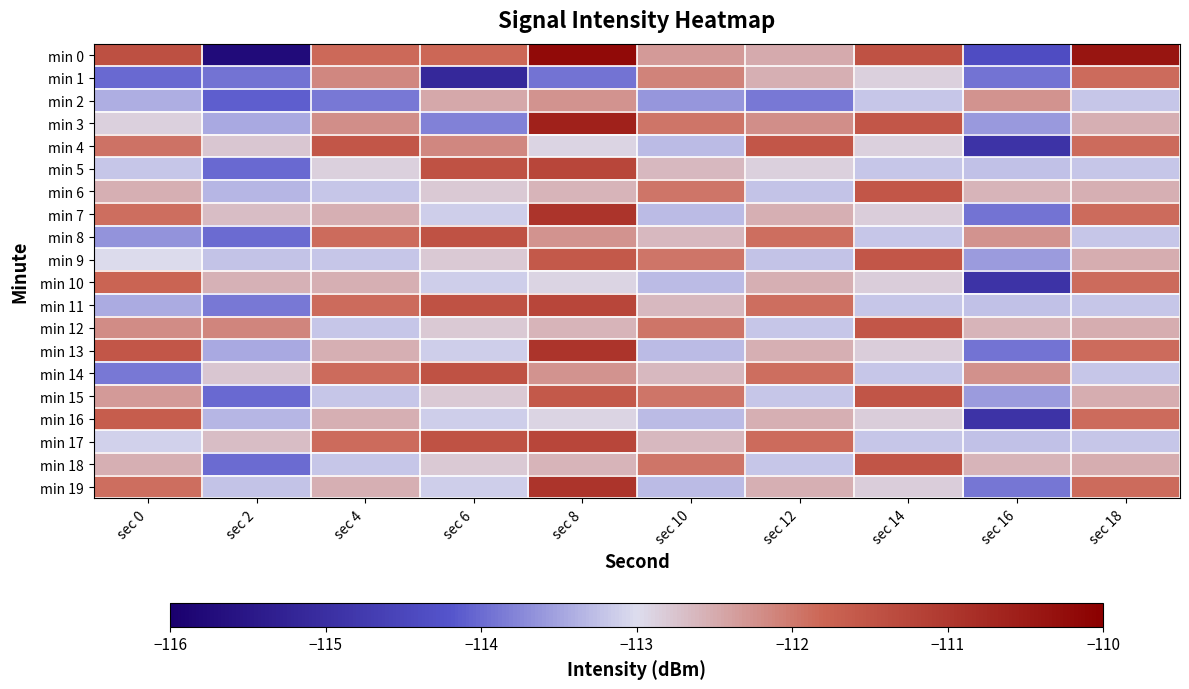

Reading right to left, transcribe all the data shown in this chart.

min 0: sec 18=-110.4	sec 16=-114.4	sec 14=-111.5	sec 12=-112.5	sec 10=-112.3	sec 8=-110.2	sec 6=-111.8	sec 4=-111.8	sec 2=-115.8	sec 0=-111.4
min 1: sec 18=-111.9	sec 16=-113.9	sec 14=-112.9	sec 12=-112.5	sec 10=-112.1	sec 8=-113.9	sec 6=-115.1	sec 4=-112.1	sec 2=-113.9	sec 0=-114.0
min 2: sec 18=-113.2	sec 16=-112.3	sec 14=-113.2	sec 12=-113.9	sec 10=-113.6	sec 8=-112.3	sec 6=-112.5	sec 4=-113.9	sec 2=-114.1	sec 0=-113.4
min 3: sec 18=-112.5	sec 16=-113.6	sec 14=-111.5	sec 12=-112.2	sec 10=-112.0	sec 8=-110.6	sec 6=-113.8	sec 4=-112.2	sec 2=-113.5	sec 0=-112.9
min 4: sec 18=-111.9	sec 16=-114.9	sec 14=-112.9	sec 12=-111.5	sec 10=-113.3	sec 8=-112.9	sec 6=-112.1	sec 4=-111.5	sec 2=-112.8	sec 0=-111.9
min 5: sec 18=-113.2	sec 16=-113.3	sec 14=-113.2	sec 12=-112.9	sec 10=-112.6	sec 8=-111.3	sec 6=-111.5	sec 4=-112.9	sec 2=-114.0	sec 0=-113.2
min 6: sec 18=-112.5	sec 16=-112.6	sec 14=-111.5	sec 12=-113.2	sec 10=-112.0	sec 8=-112.6	sec 6=-112.8	sec 4=-113.2	sec 2=-113.3	sec 0=-112.5
min 7: sec 18=-111.9	sec 16=-113.9	sec 14=-112.9	sec 12=-112.5	sec 10=-113.3	sec 8=-110.9	sec 6=-113.1	sec 4=-112.5	sec 2=-112.7	sec 0=-111.9
min 8: sec 18=-113.2	sec 16=-112.3	sec 14=-113.2	sec 12=-111.9	sec 10=-112.6	sec 8=-112.3	sec 6=-111.5	sec 4=-111.9	sec 2=-114.0	sec 0=-113.7
min 9: sec 18=-112.5	sec 16=-113.6	sec 14=-111.5	sec 12=-113.2	sec 10=-112.0	sec 8=-111.6	sec 6=-112.8	sec 4=-113.2	sec 2=-113.2	sec 0=-113.0
min 10: sec 18=-111.9	sec 16=-114.9	sec 14=-112.9	sec 12=-112.5	sec 10=-113.3	sec 8=-112.9	sec 6=-113.1	sec 4=-112.5	sec 2=-112.6	sec 0=-111.8
min 11: sec 18=-113.2	sec 16=-113.2	sec 14=-113.2	sec 12=-111.9	sec 10=-112.6	sec 8=-111.3	sec 6=-111.5	sec 4=-111.9	sec 2=-113.9	sec 0=-113.4
min 12: sec 18=-112.5	sec 16=-112.6	sec 14=-111.5	sec 12=-113.2	sec 10=-112.0	sec 8=-112.6	sec 6=-112.8	sec 4=-113.2	sec 2=-112.1	sec 0=-112.2
min 13: sec 18=-111.9	sec 16=-113.9	sec 14=-112.9	sec 12=-112.5	sec 10=-113.3	sec 8=-110.9	sec 6=-113.1	sec 4=-112.5	sec 2=-113.5	sec 0=-111.5
min 14: sec 18=-113.2	sec 16=-112.2	sec 14=-113.2	sec 12=-111.9	sec 10=-112.6	sec 8=-112.3	sec 6=-111.5	sec 4=-111.9	sec 2=-112.8	sec 0=-113.9
min 15: sec 18=-112.5	sec 16=-113.6	sec 14=-111.5	sec 12=-113.2	sec 10=-112.0	sec 8=-111.6	sec 6=-112.8	sec 4=-113.2	sec 2=-114.0	sec 0=-112.3
min 16: sec 18=-111.9	sec 16=-114.9	sec 14=-112.9	sec 12=-112.5	sec 10=-113.3	sec 8=-112.9	sec 6=-113.1	sec 4=-112.5	sec 2=-113.3	sec 0=-111.7
min 17: sec 18=-113.2	sec 16=-113.2	sec 14=-113.2	sec 12=-111.9	sec 10=-112.6	sec 8=-111.2	sec 6=-111.5	sec 4=-111.9	sec 2=-112.7	sec 0=-113.1
min 18: sec 18=-112.5	sec 16=-112.6	sec 14=-111.5	sec 12=-113.2	sec 10=-112.0	sec 8=-112.6	sec 6=-112.8	sec 4=-113.2	sec 2=-114.0	sec 0=-112.5
min 19: sec 18=-111.9	sec 16=-113.9	sec 14=-112.9	sec 12=-112.5	sec 10=-113.3	sec 8=-110.9	sec 6=-113.1	sec 4=-112.5	sec 2=-113.2	sec 0=-111.9